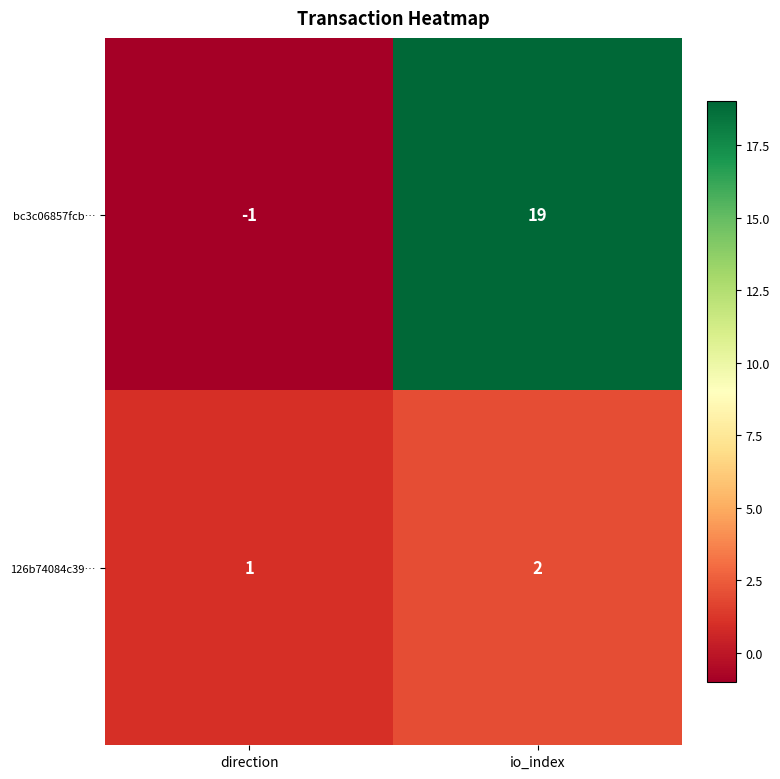

What is the smallest value displayed?

-1